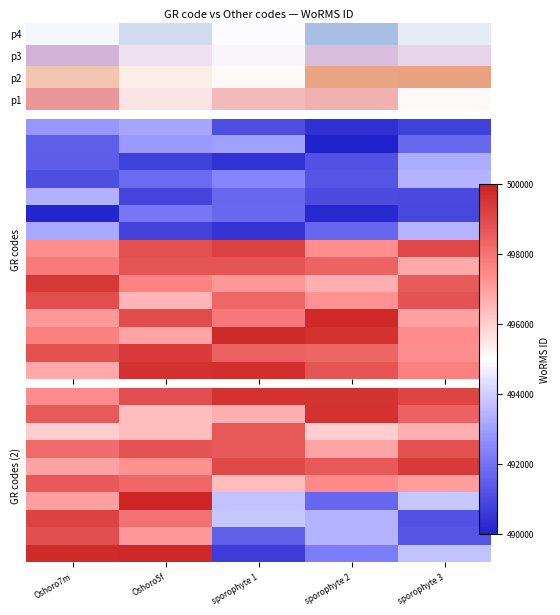

How many categories are shown in the chart?

5